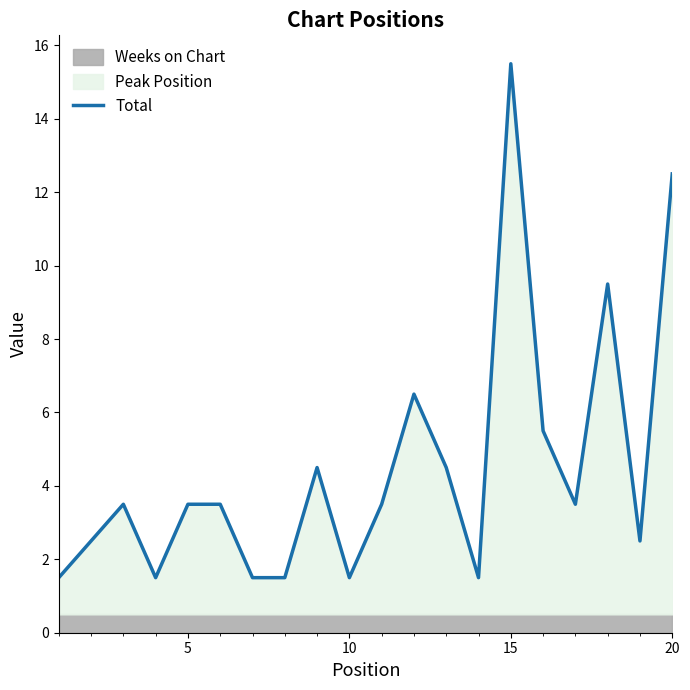

What is the highest value of the Total series?

15.5